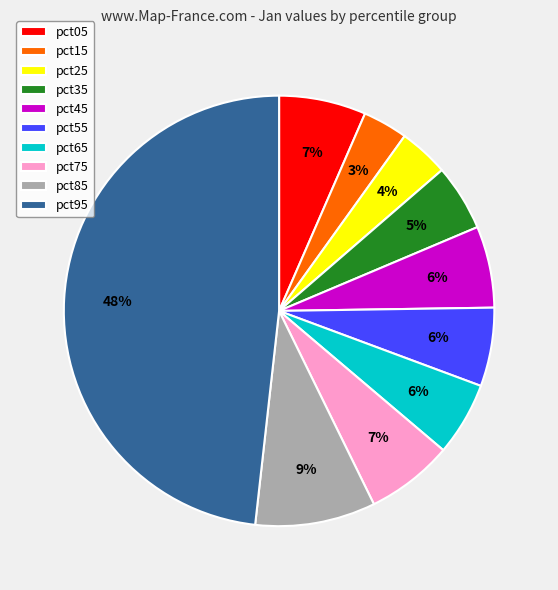

How many slices are in this pie chart?

10